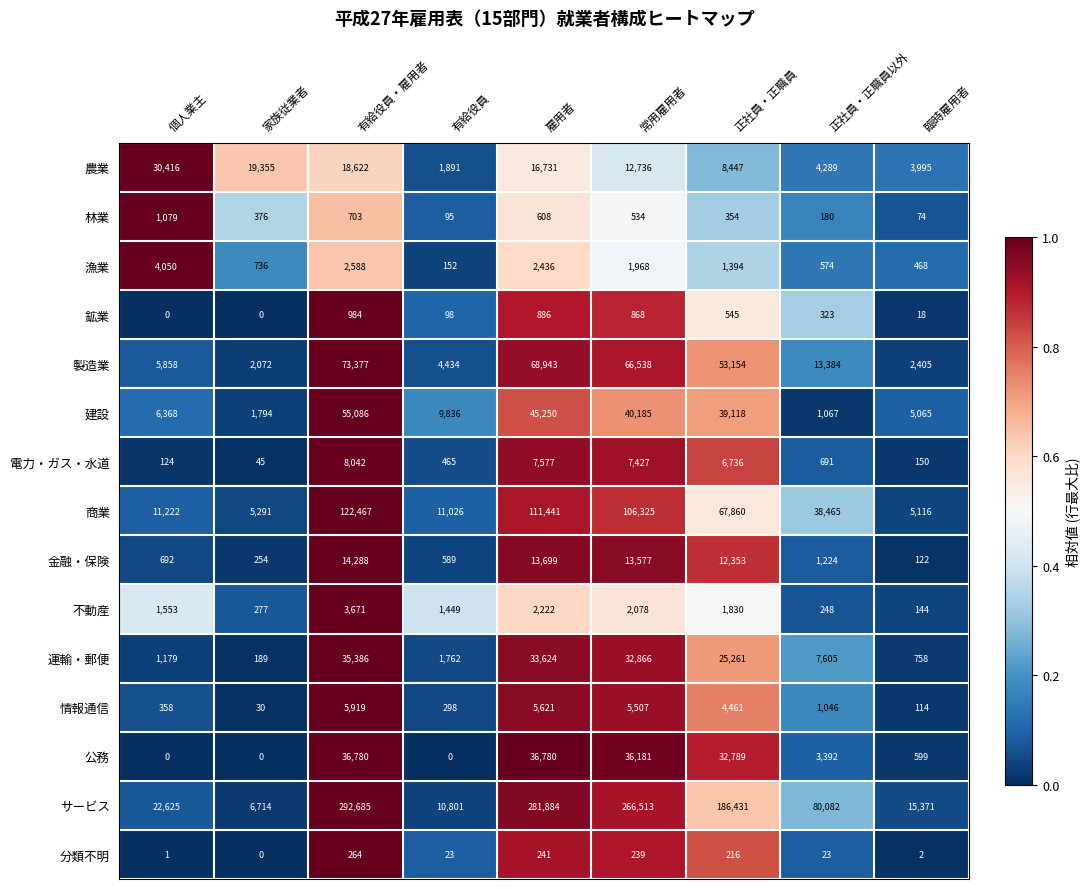

What is the sum of the 商業 values at 臨時雇用者 and 正社員・正職員?

72976